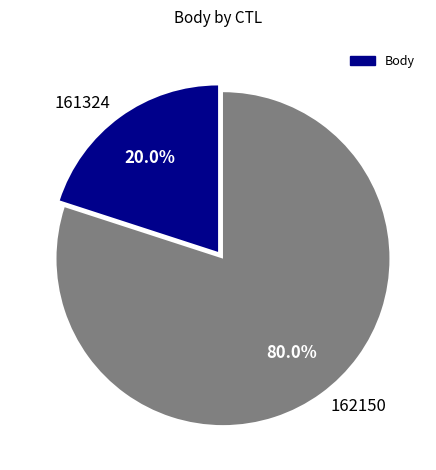

Is it true that 162150 is 80% of the pie?

True